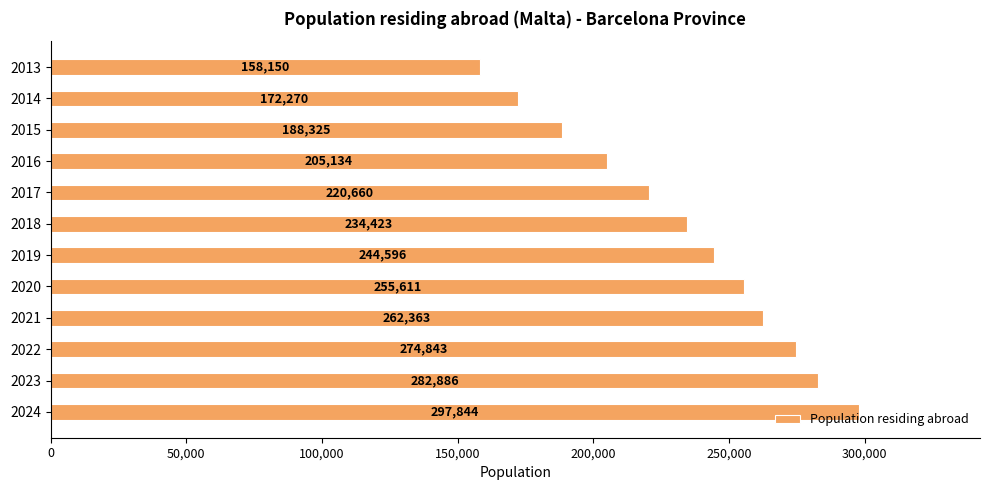

Approximately how many times larger is the value at 2020 compared to 2015?

1.4